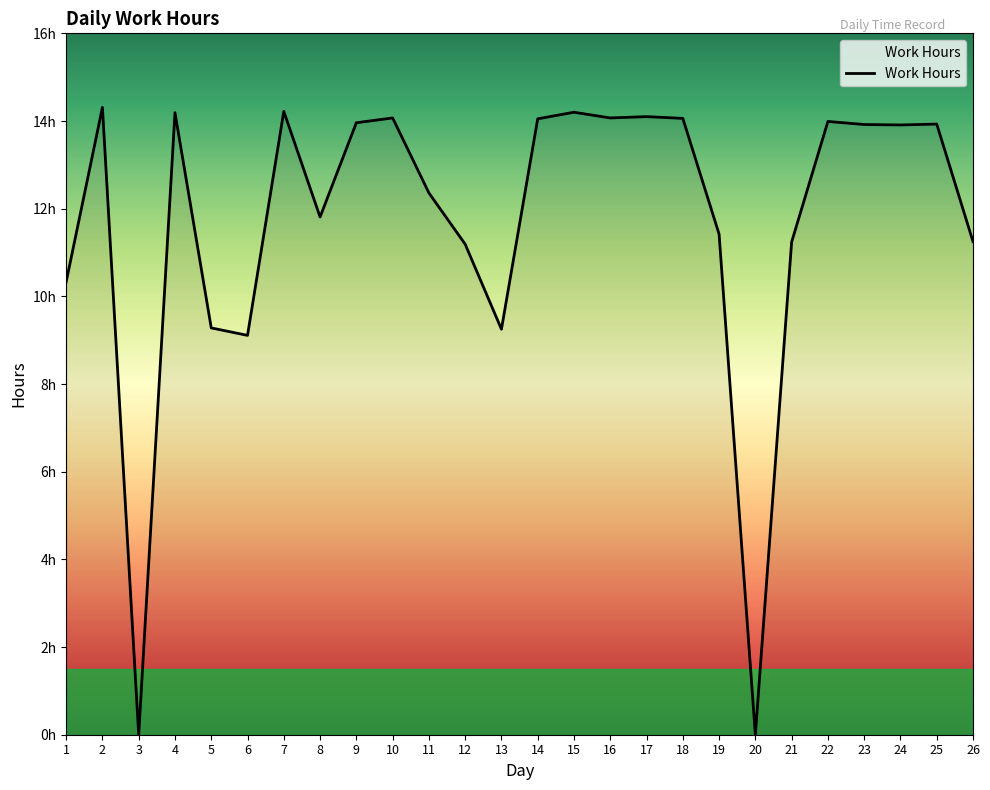

True or false: the data shows 0.0 at 3.

True